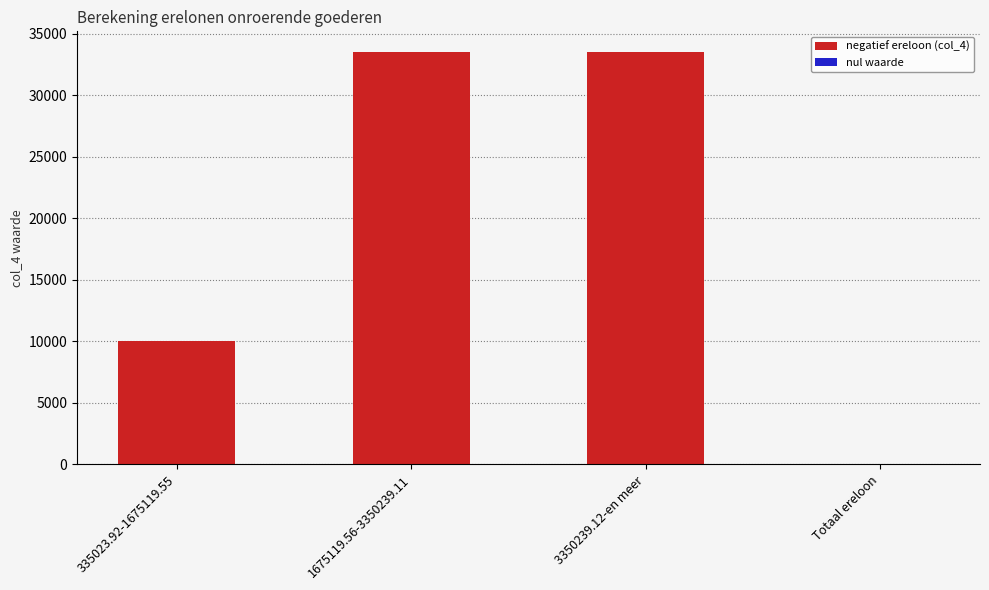

Reading right to left, transcribe all the data shown in this chart.

Totaal ereloon=0.5	3350239.12-en meer=33502.4	1675119.56-3350239.11=33502.4	335023.92-1675119.55=10050.7